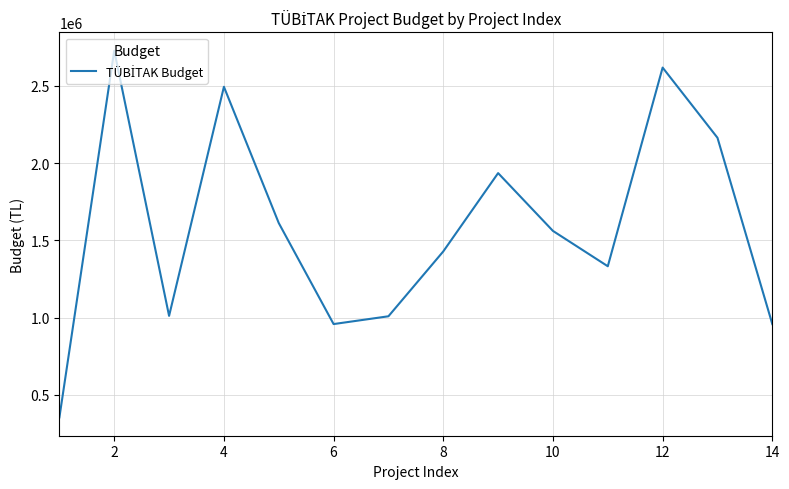

What is the greatest value displayed?

2727472.0